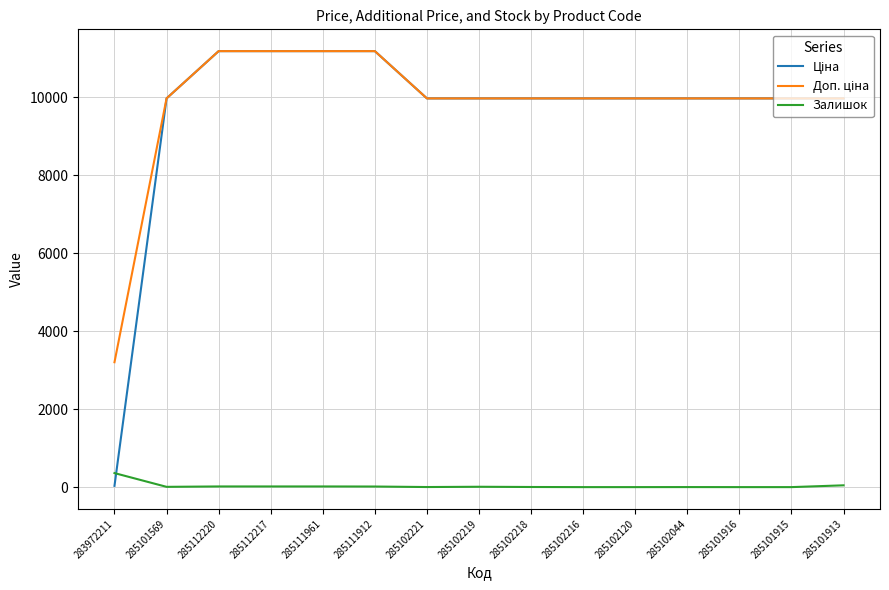

Which category has the highest value in the Залишок series?

283972211